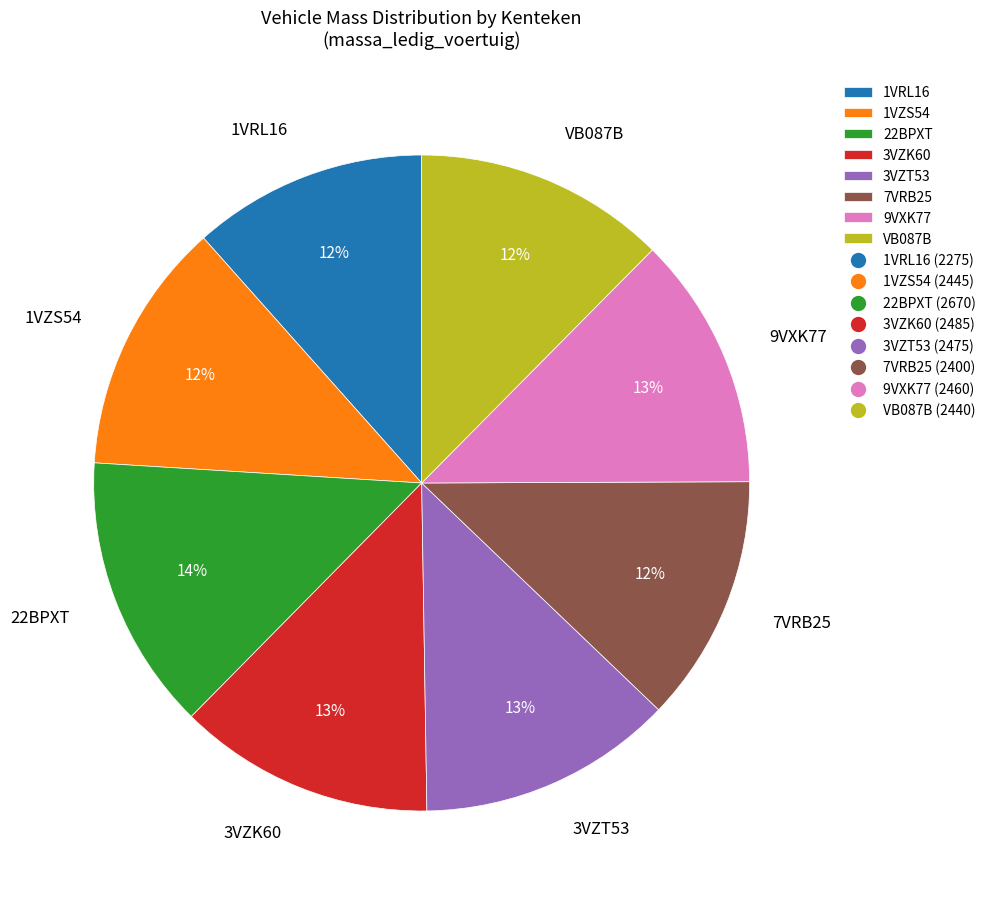

Which slice is the largest?

22BPXT